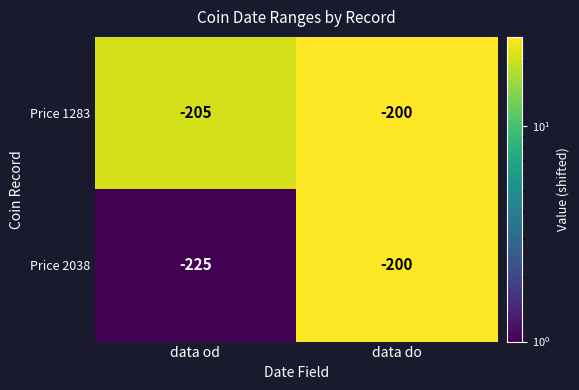

Which series has the largest total across all categories?

Price 1283